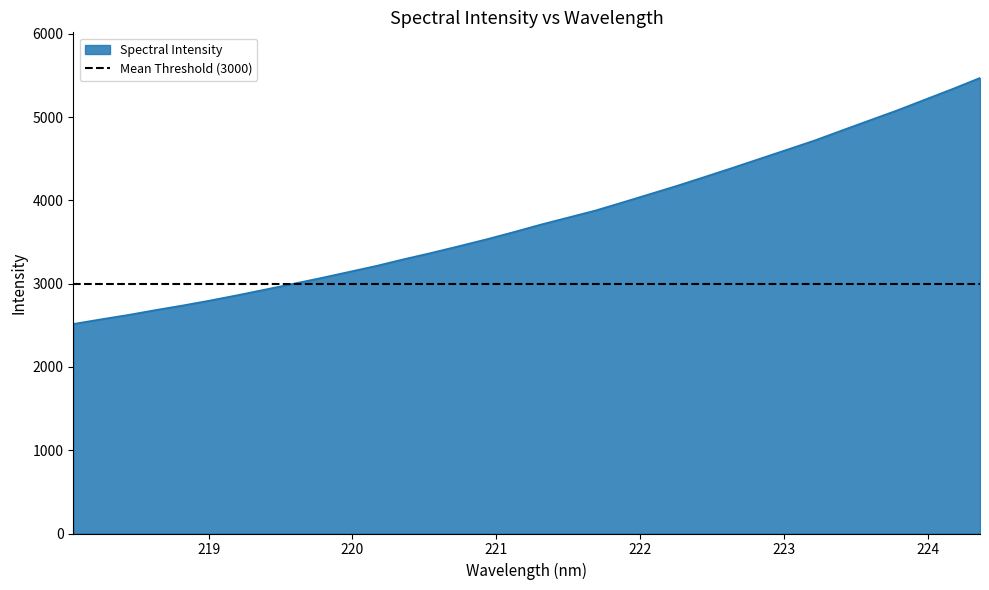

Reading left to right, list all the values displayed in this chart.

218.0596=2516.4	218.2508=2571.8	218.442=2625.0	218.6332=2683.8	218.8244=2739.8	219.0156=2799.9	219.2067=2864.0	219.3979=2931.4	219.589=2999.3	219.7801=3068.0	219.9712=3140.1	220.1623=3212.2	220.3533=3292.5	220.5444=3368.3	220.7354=3448.8	220.9264=3530.9	221.1174=3618.4	221.3083=3709.7	221.4993=3794.5	221.6902=3879.7	221.8812=3978.4	222.0721=4078.9	222.263=4179.7	222.4538=4285.8	222.6447=4393.2	222.8355=4503.0	223.0264=4612.7	223.2172=4723.2	223.408=4844.6	223.5987=4964.4	223.7895=5084.0	223.9802=5211.6	224.1709=5338.6	224.3616=5471.5